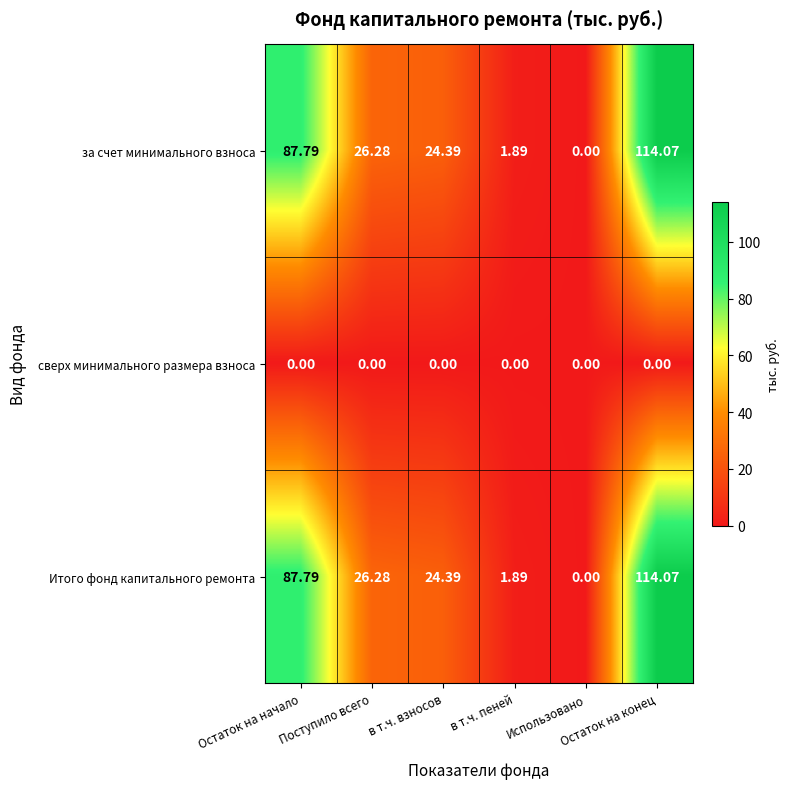

Reading left to right, list all the values displayed in this chart.

за счет минимального взноса: Остаток на начало=87.8	Поступило всего=26.3	в т.ч. взносов=24.4	в т.ч. пеней=1.9	Использовано=0.0	Остаток на конец=114.1
сверх минимального размера взноса: Остаток на начало=0.0	Поступило всего=0.0	в т.ч. взносов=0.0	в т.ч. пеней=0.0	Использовано=0.0	Остаток на конец=0.0
Итого фонд капитального ремонта: Остаток на начало=87.8	Поступило всего=26.3	в т.ч. взносов=24.4	в т.ч. пеней=1.9	Использовано=0.0	Остаток на конец=114.1